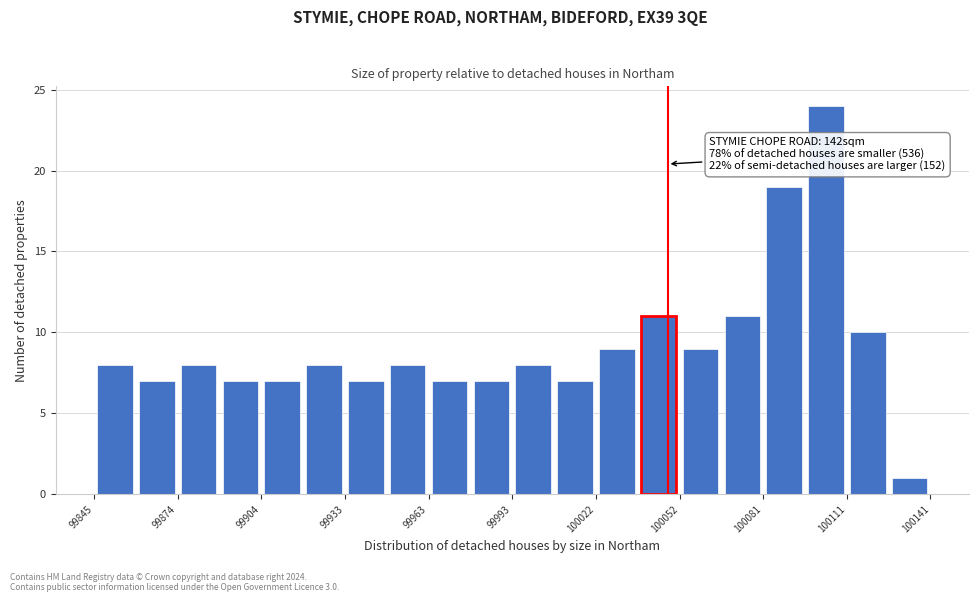

Around what value on the x-axis is the tallest bar? Give the approximate position of its centre, as read against the axis.

100105